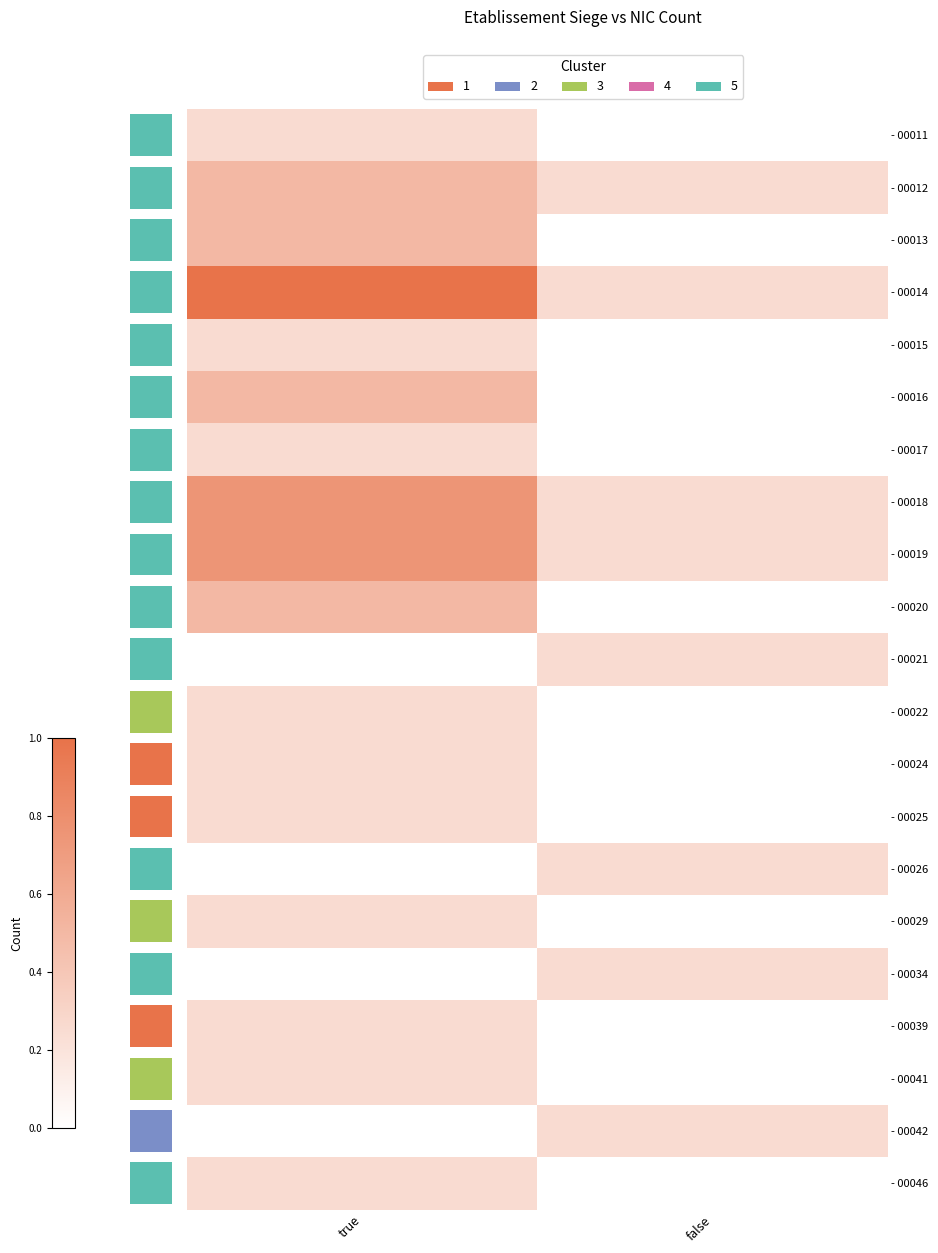

Rank the categories by - 00034 value from highest to lowest.

false, true